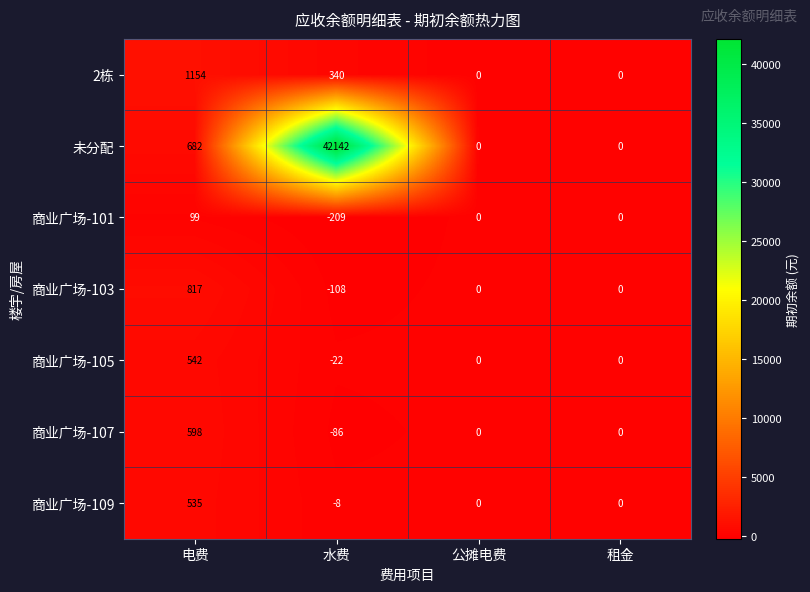

Which series changed the most between 水费 and 公摊电费?

未分配